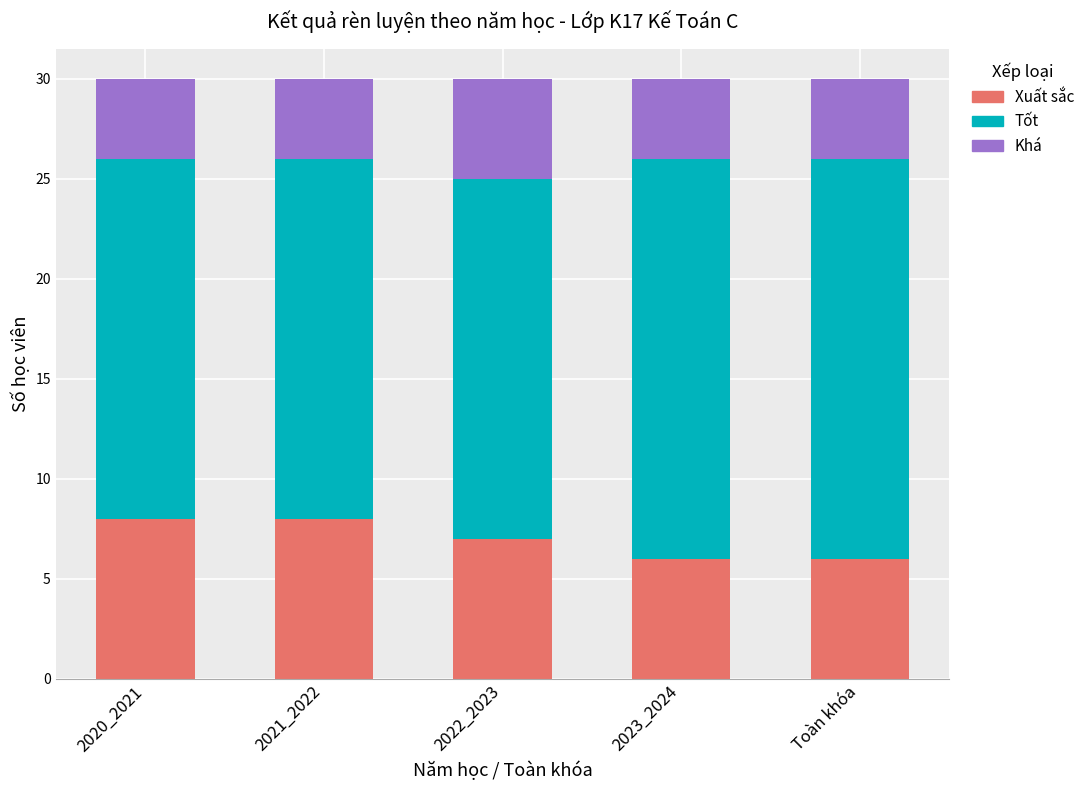

Reading right to left, transcribe the values for Xuất sắc.

Toàn khóa=6	2023_2024=6	2022_2023=7	2021_2022=8	2020_2021=8